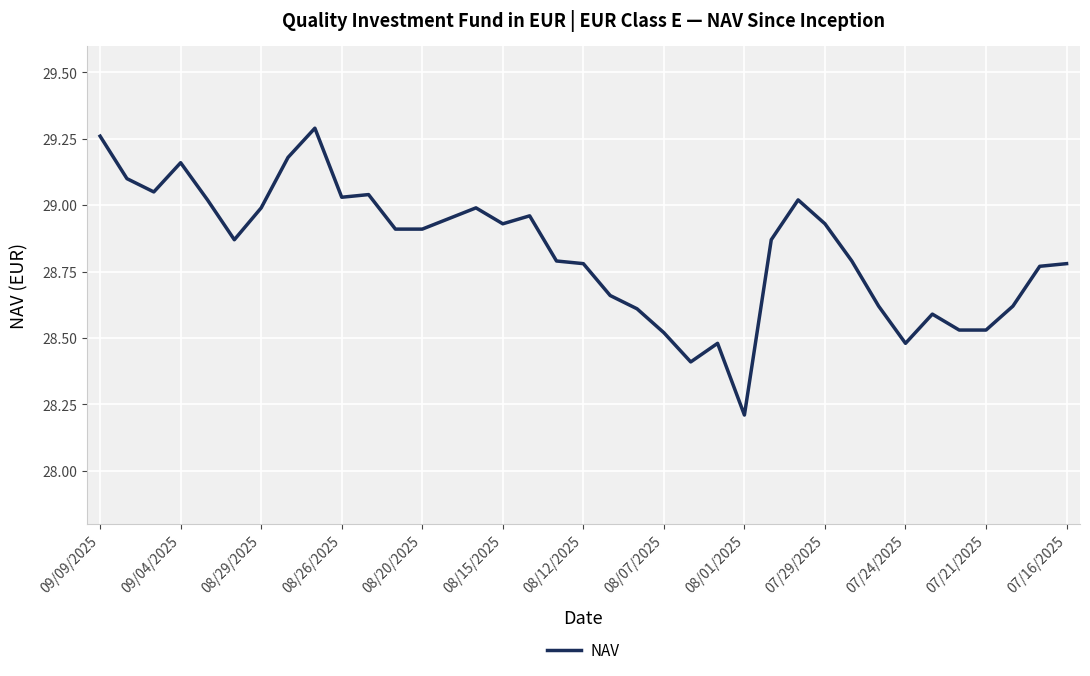

Count the number of categories in the chart.

37